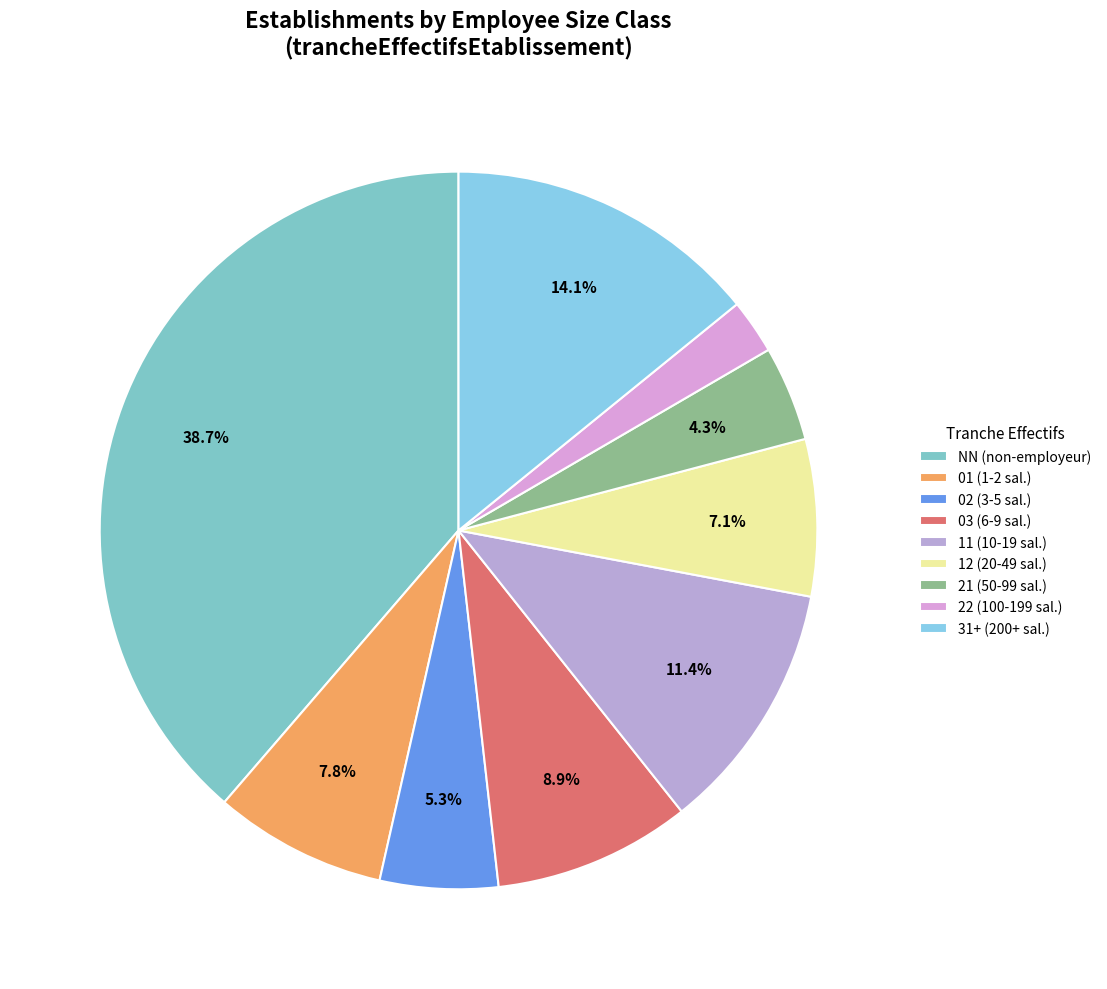

How many slices are in this pie chart?

9